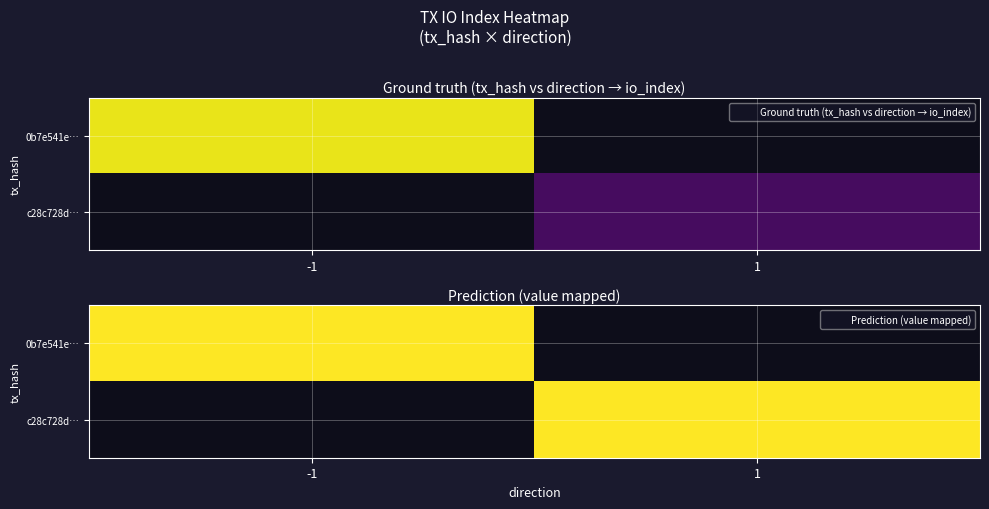

Which series changed the most between direction and value?

0b7e541e45f0005a680673a0bdf813c1b8848a3